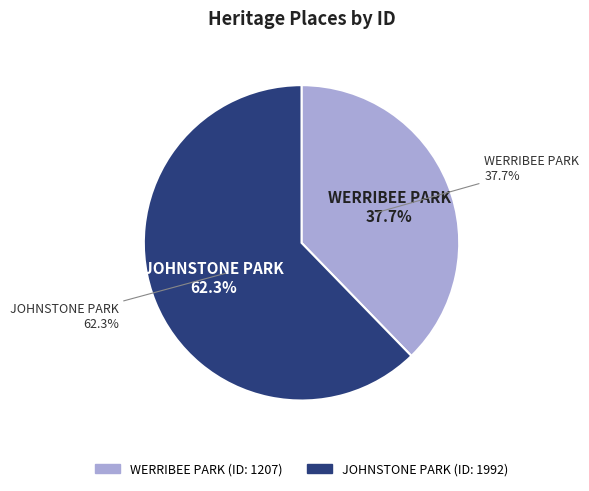

Is it true that WERRIBEE PARK is 38% of the pie?

True